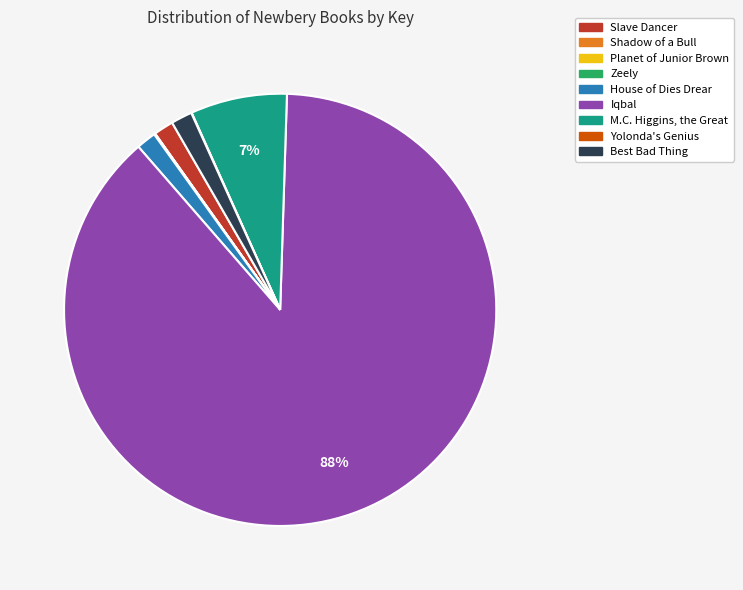

To the nearest percent, what is the average slice percentage?

11%